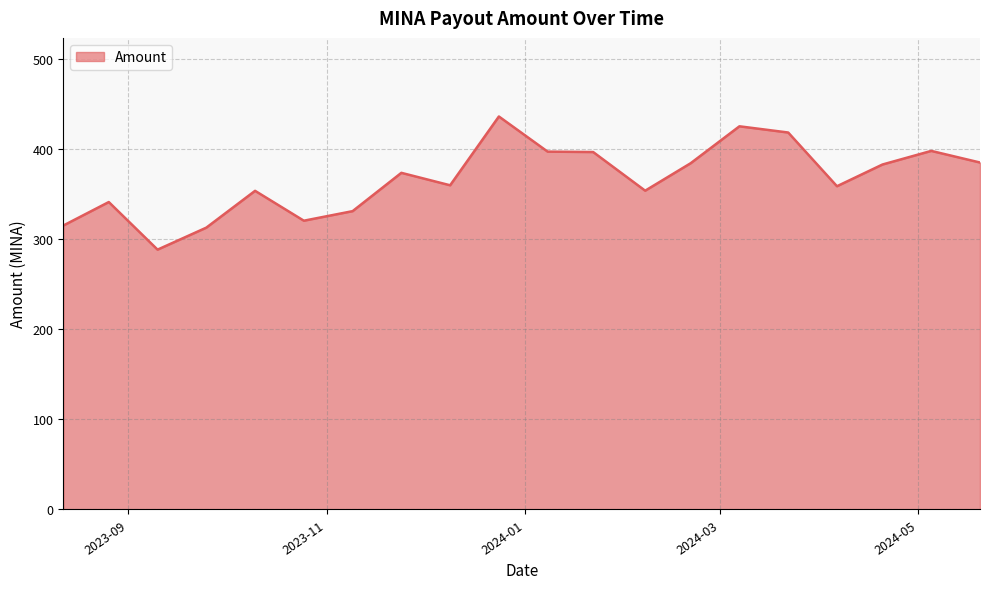

What is the average value?

366.6